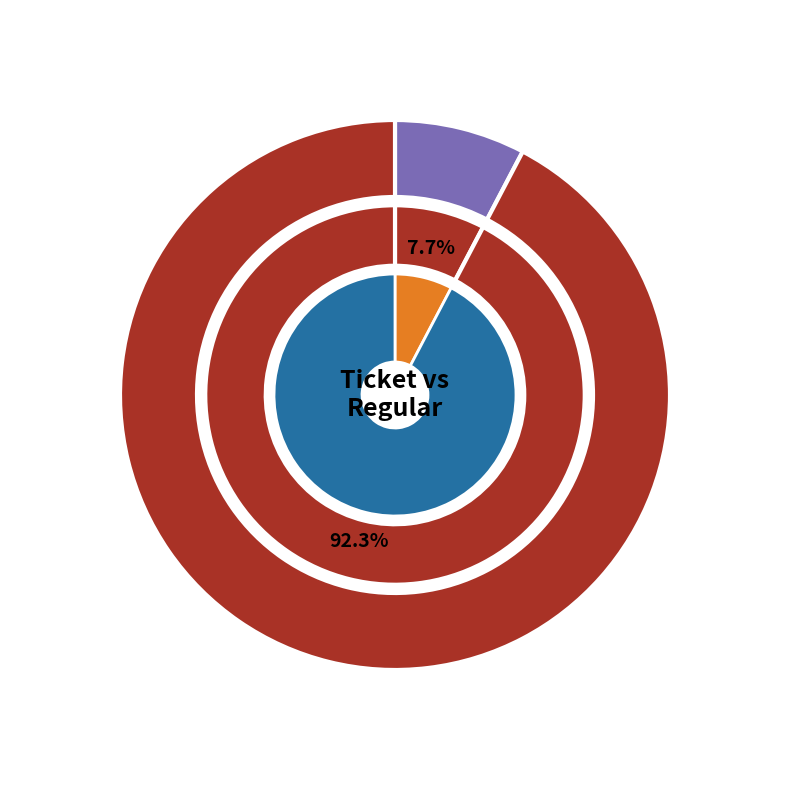

To the nearest percent, what percentage of the pie is Regular?

100%